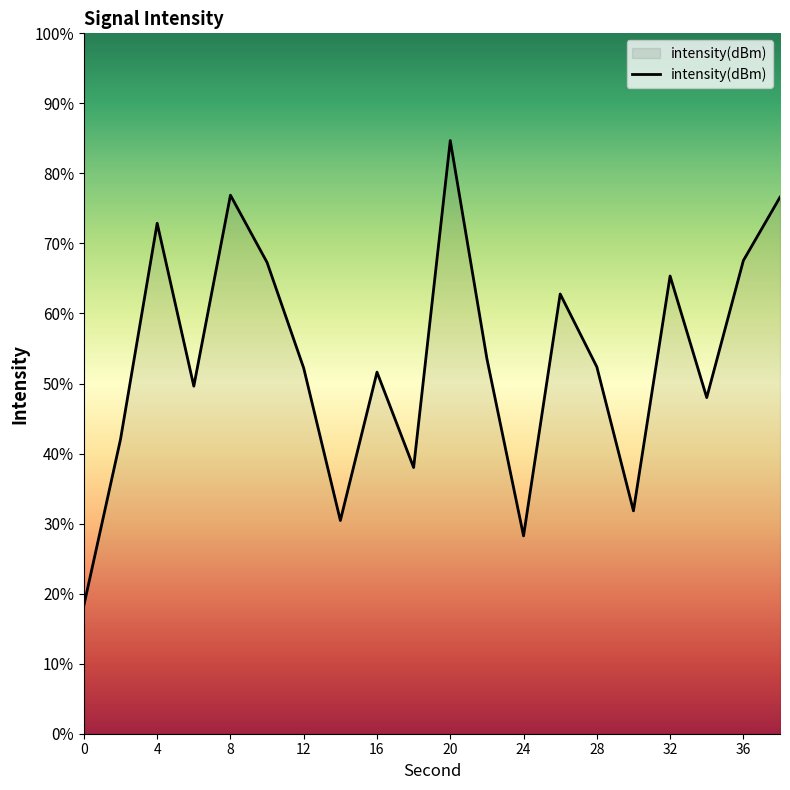

What is the maximum value shown in the chart?

84.7